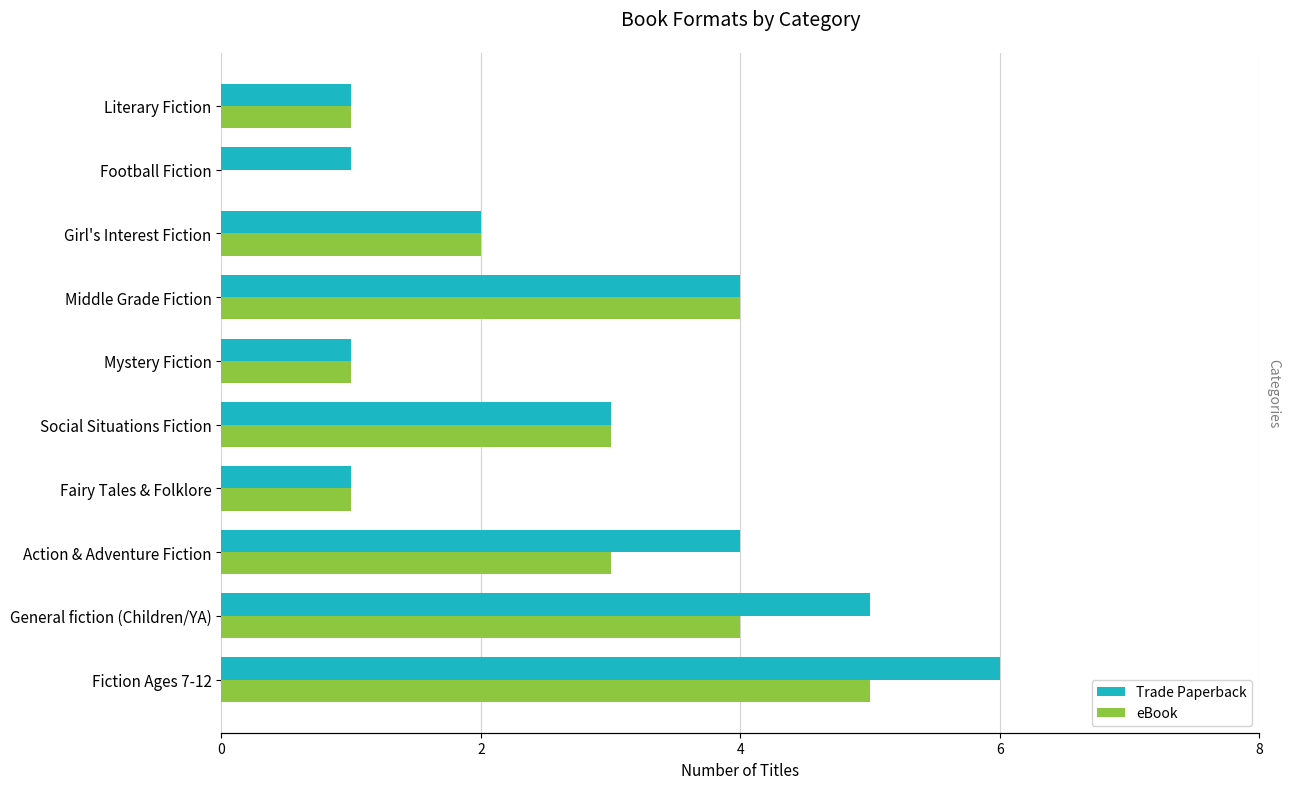

Reading left to right, transcribe all the data shown in this chart.

Trade Paperback: 6	5	4	1	3	1	4	2	1	1
eBook: 5	4	3	1	3	1	4	2	0	1